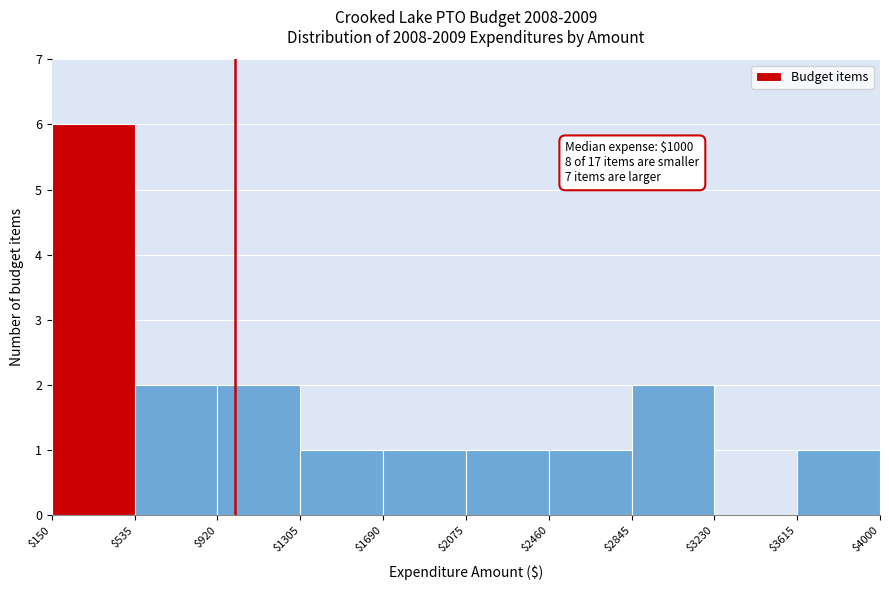

Over which range of the x-axis is the bar tallest?

$150 to $535